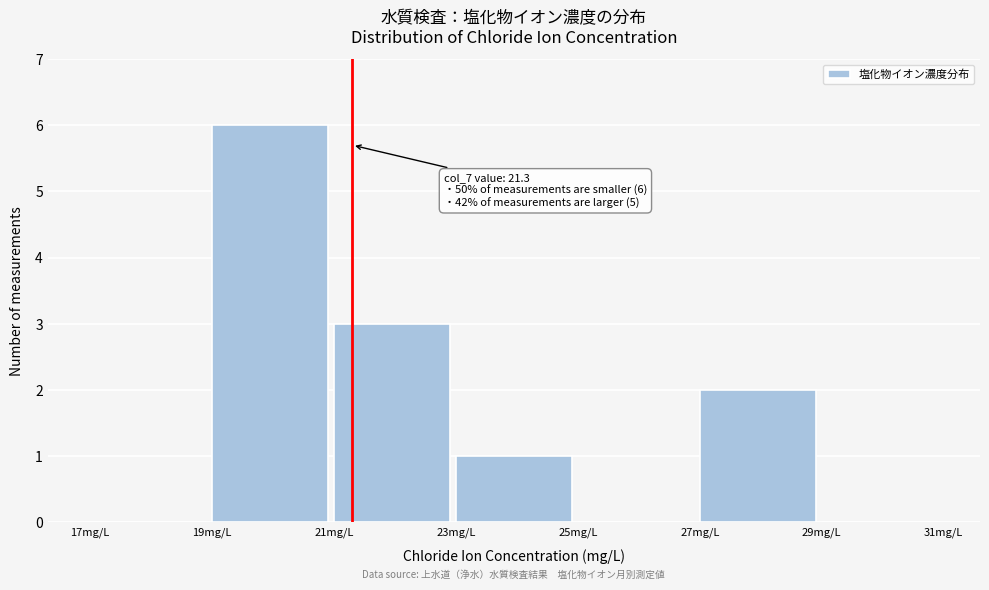

Which range on the x-axis has the tallest bar?

19 to 21